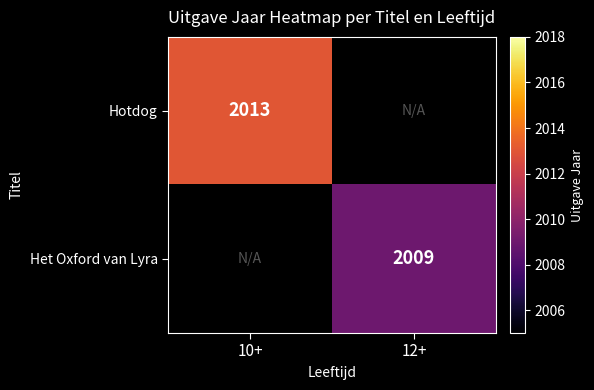

The value of Het Oxford van Lyra at 12+ is 2009. True or false?

True